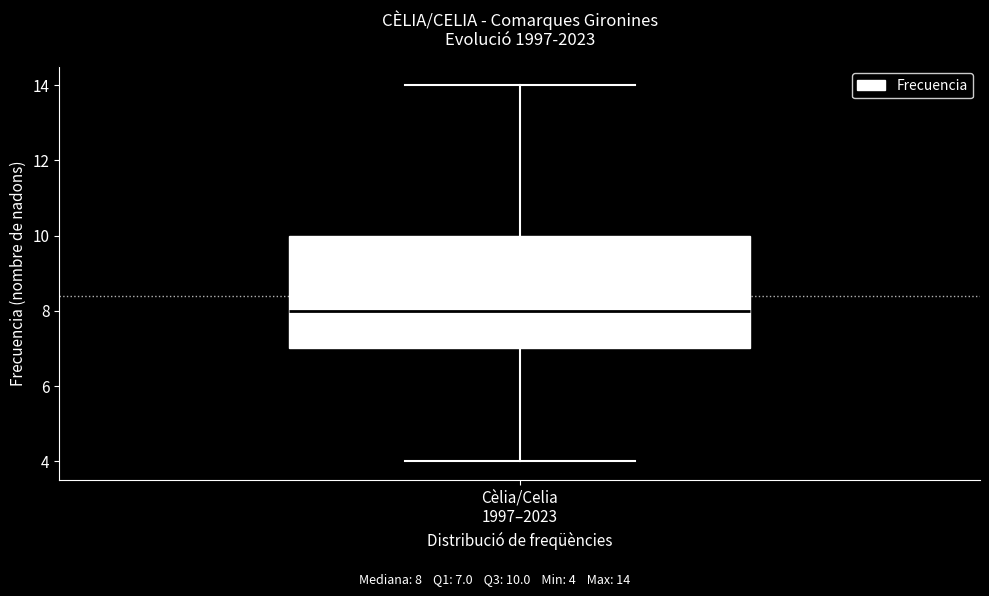

Read this box plot against the y-axis: the position of the median line, the range covered by the box, and the ends of both whiskers. The values are not printed on the chart, so give them approximately, as read against the axis.

median 8, box 7 to 10, whiskers 4 to 14